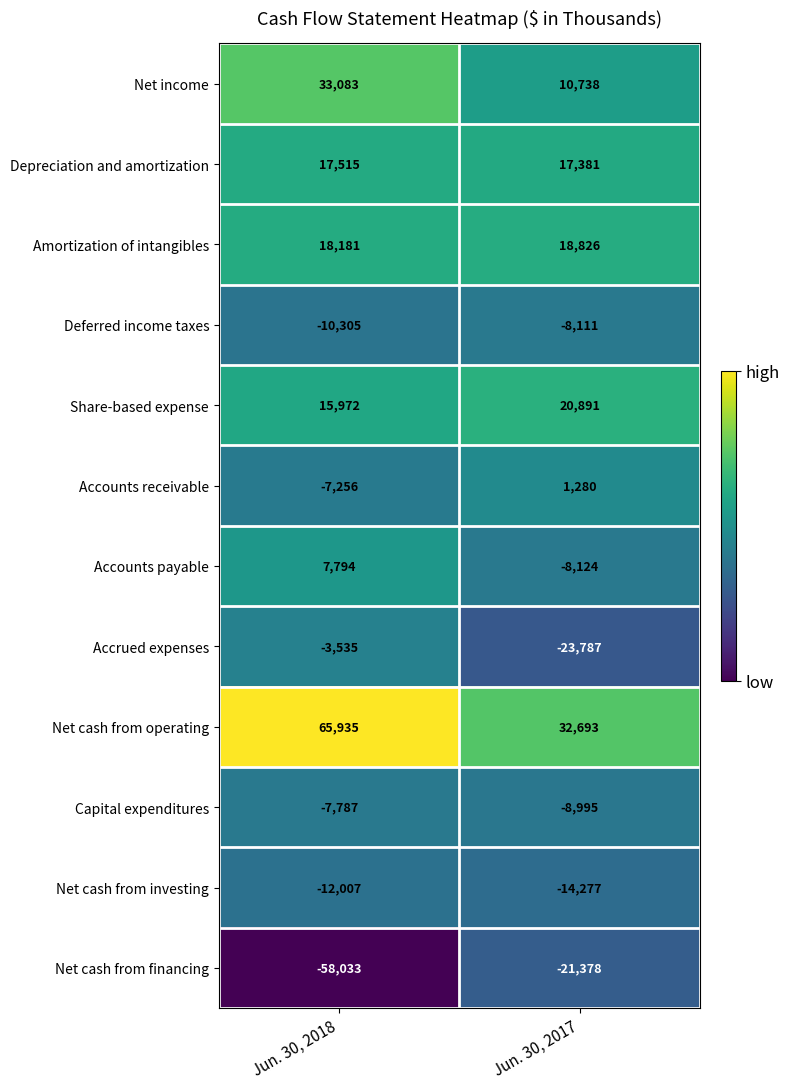

What is the approximate value of Capital expenditures at Jun. 30, 2018, to the nearest 50?

-7800